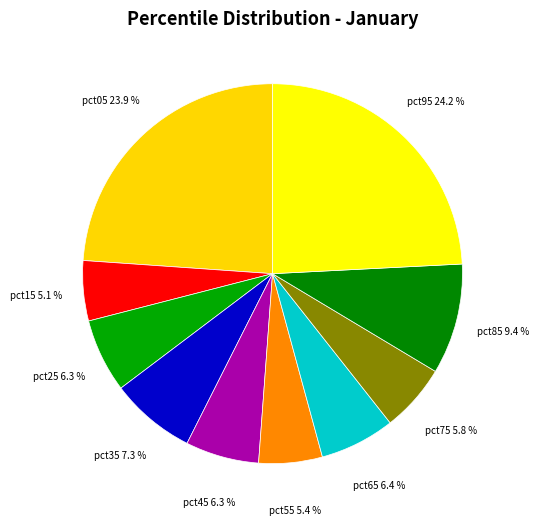

Count the number of slices in the pie.

10